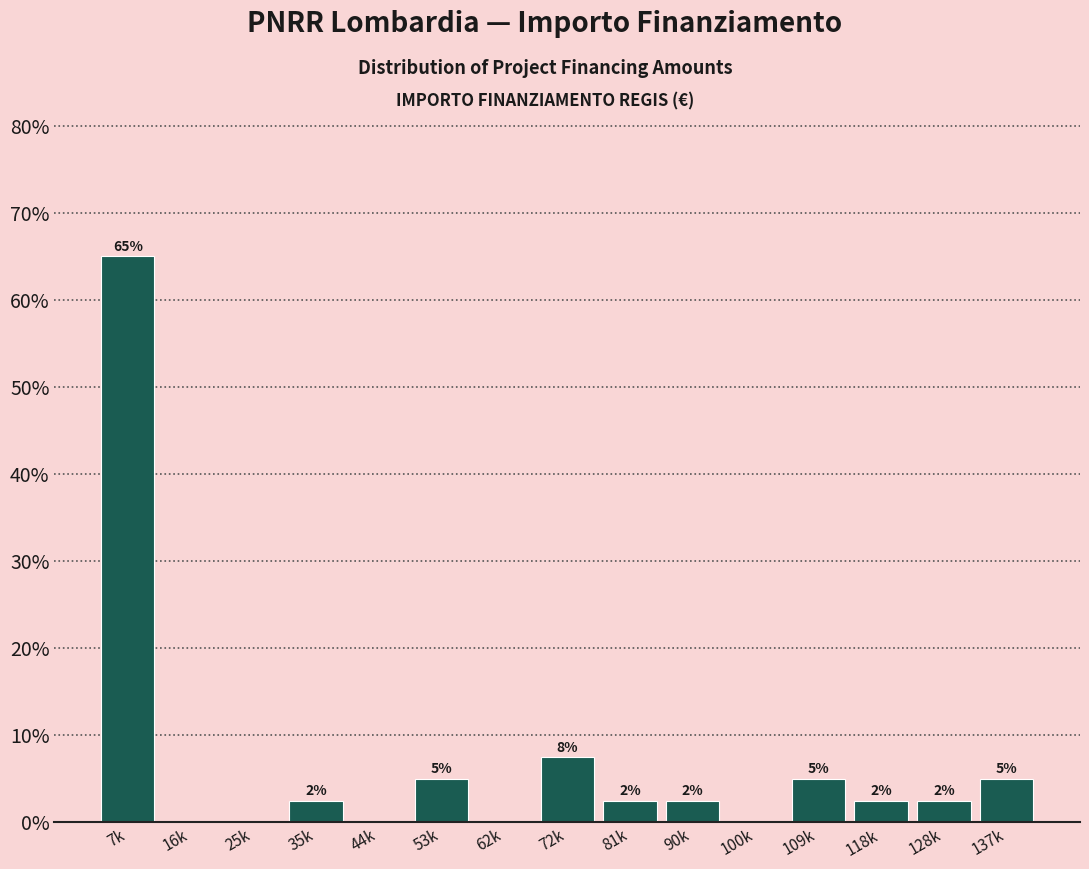

Are the bars horizontal?

No